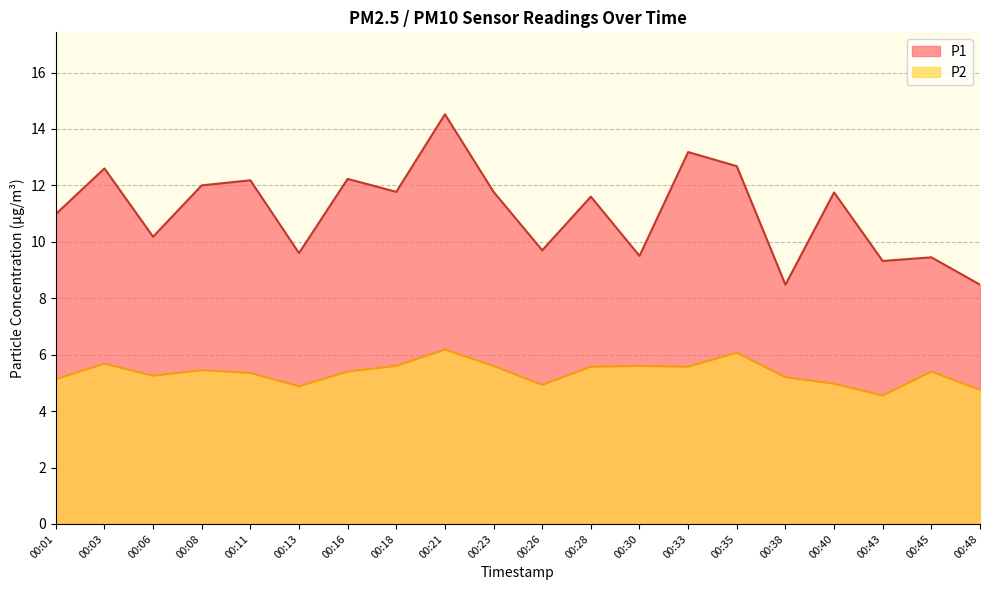

True or false: P1 has more than 0 interior local peaks.

True